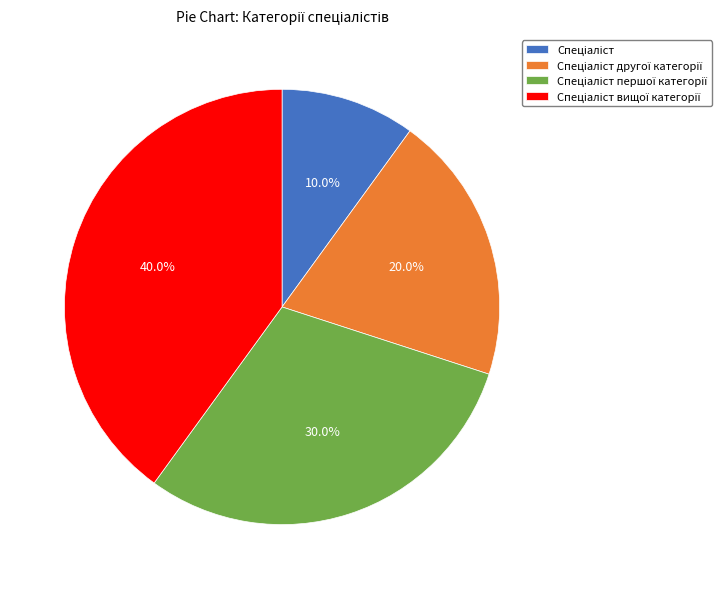

Is there any slice that represents more than half of the pie?

No